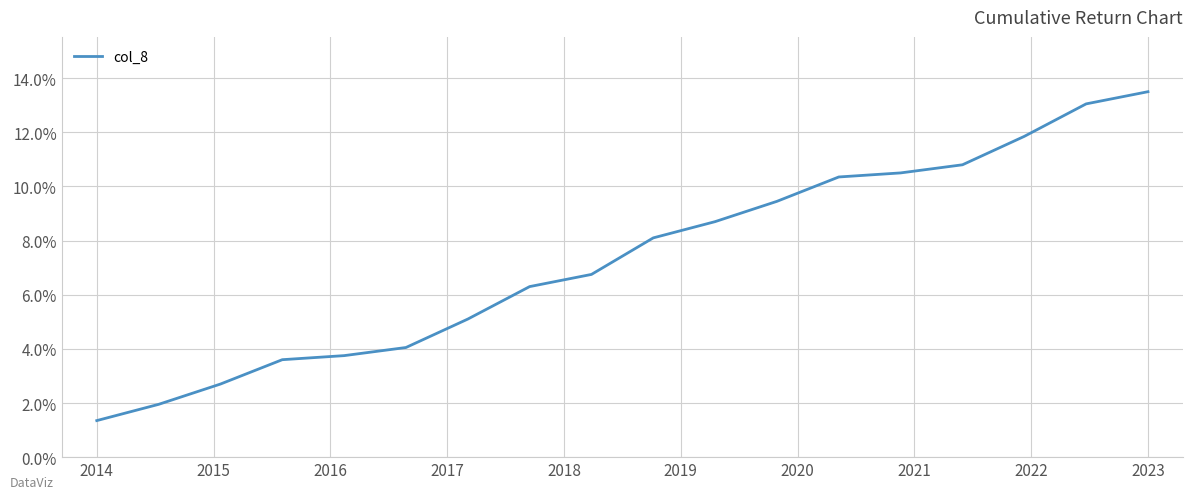

Does the chart display data point markers on the line(s)?

No